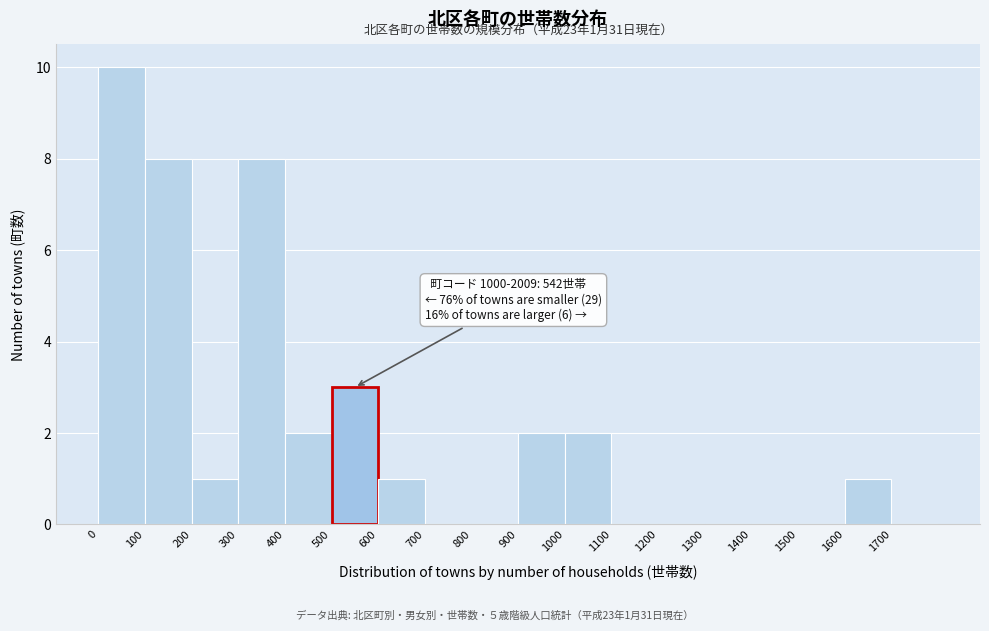

Which range on the x-axis has the tallest bar?

0 to 100